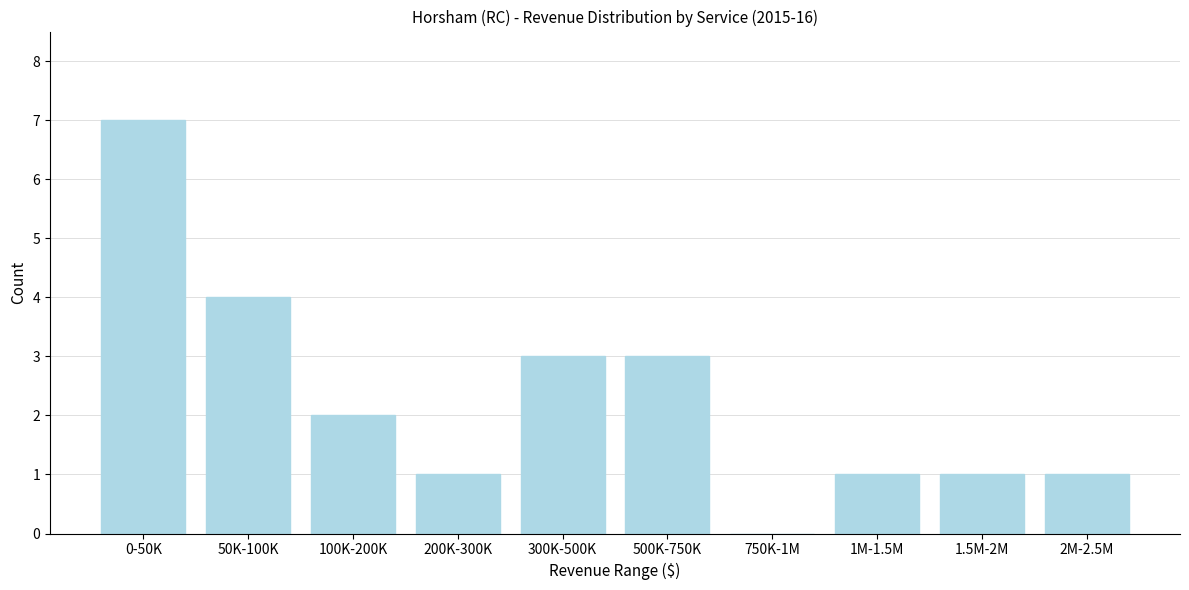

Reading left to right, extract all data points from this chart.

0-50K=7	50K-100K=4	100K-200K=2	200K-300K=1	300K-500K=3	500K-750K=3	750K-1M=0	1M-1.5M=1	1.5M-2M=1	2M-2.5M=1